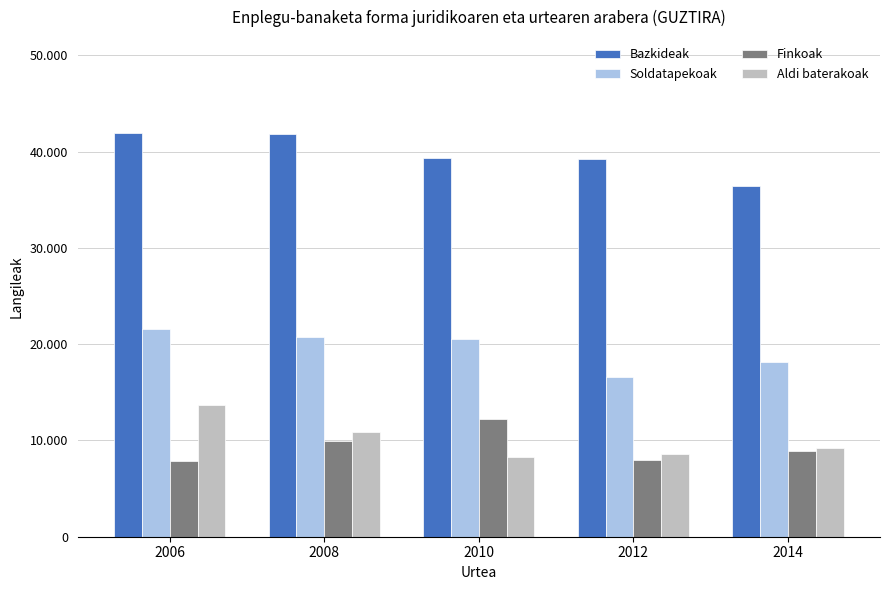

What are all the series names shown in the legend?

Bazkideak, Soldatapekoak, Finkoak, Aldi baterakoak